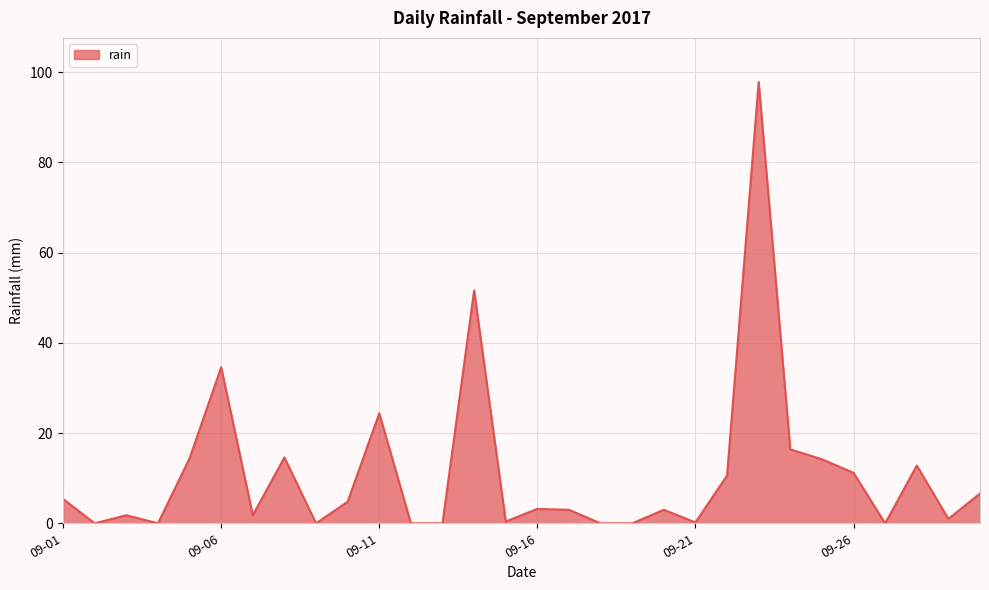

What is the difference between the maximum and minimum values?

97.8